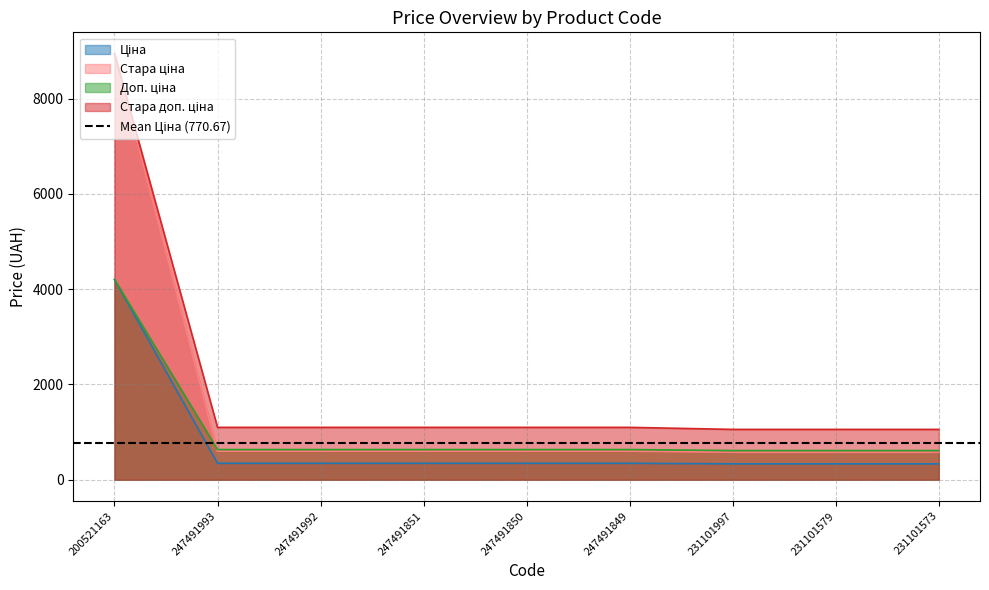

True or false: Стара доп. ціна has a value of 1100.0 at 247491850.

True